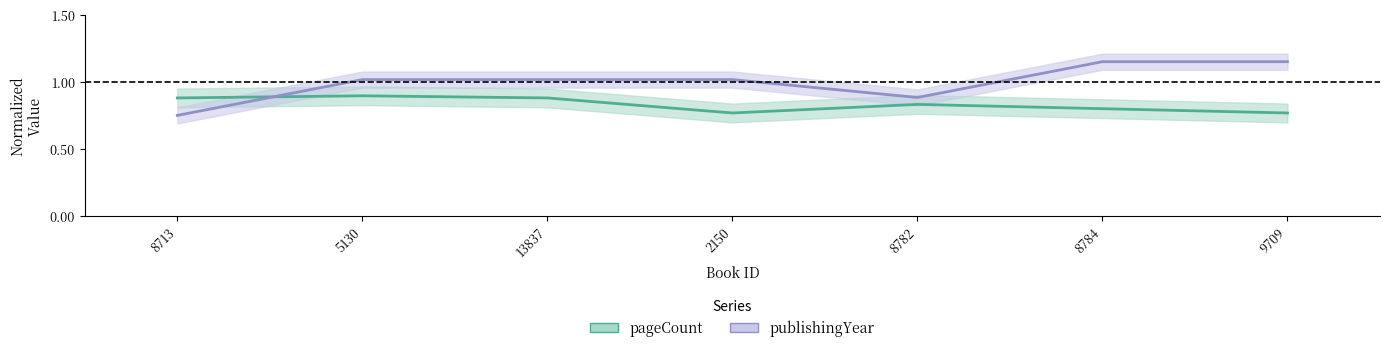

Reading left to right, extract all data points from this chart.

pageCount: 0.9	0.9	0.9	0.8	0.8	0.8	0.8
publishingYear: 0.8	1.0	1.0	1.0	0.9	1.1	1.1